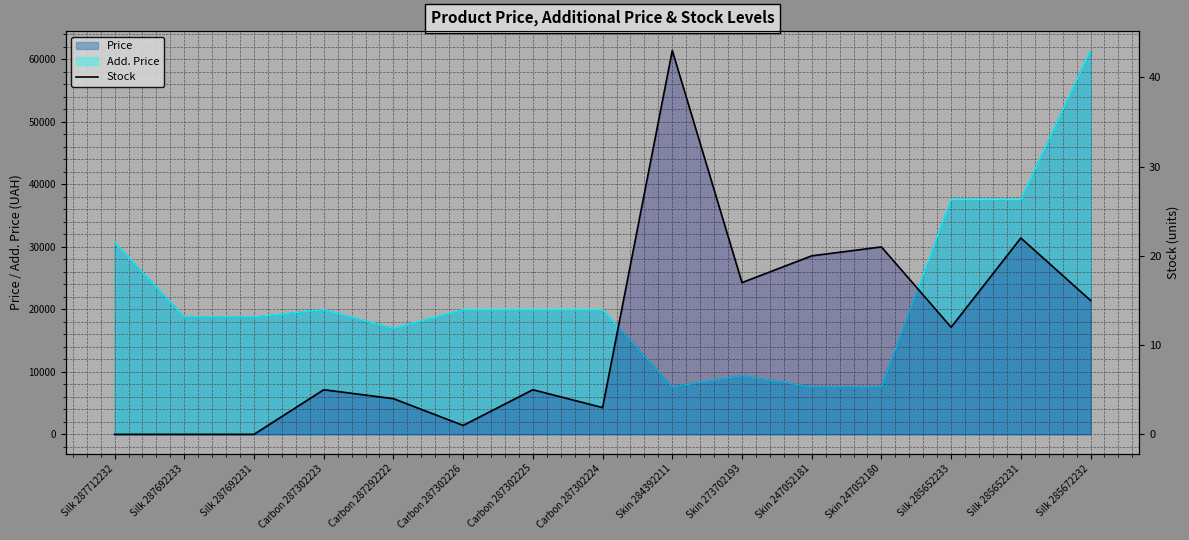

Does the chart have visible grid lines?

Yes